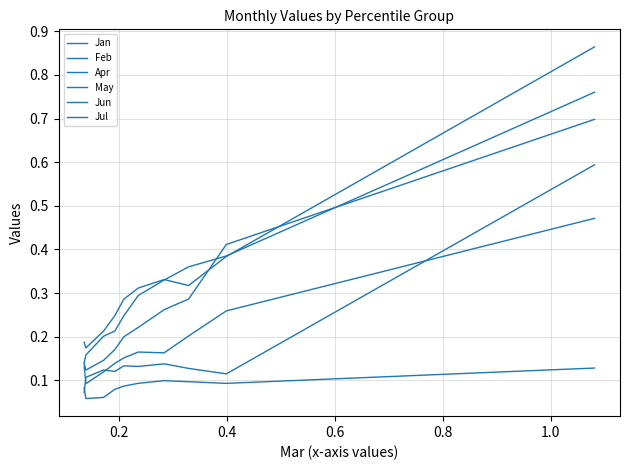

Where is the first local minimum for May?

0.2